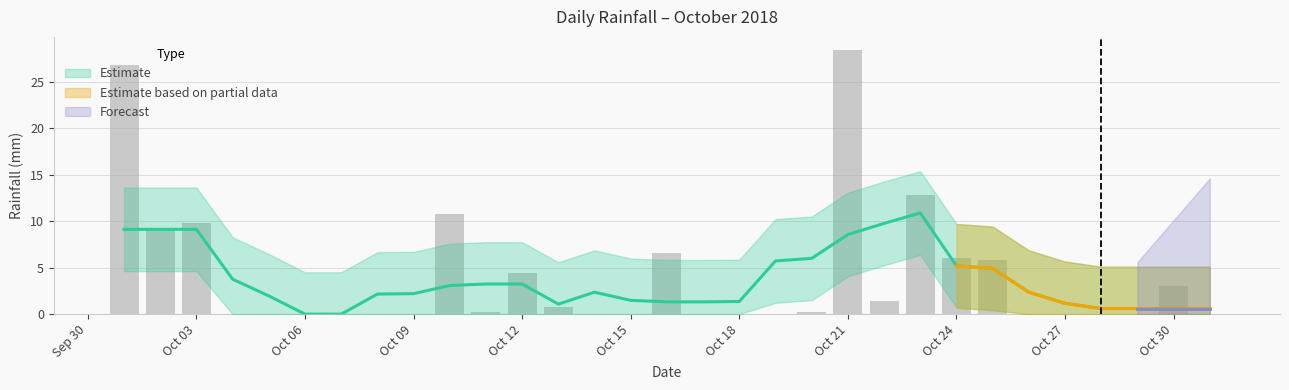

The chart shows a value of 6.6 at 2018-10-16. True or false?

True